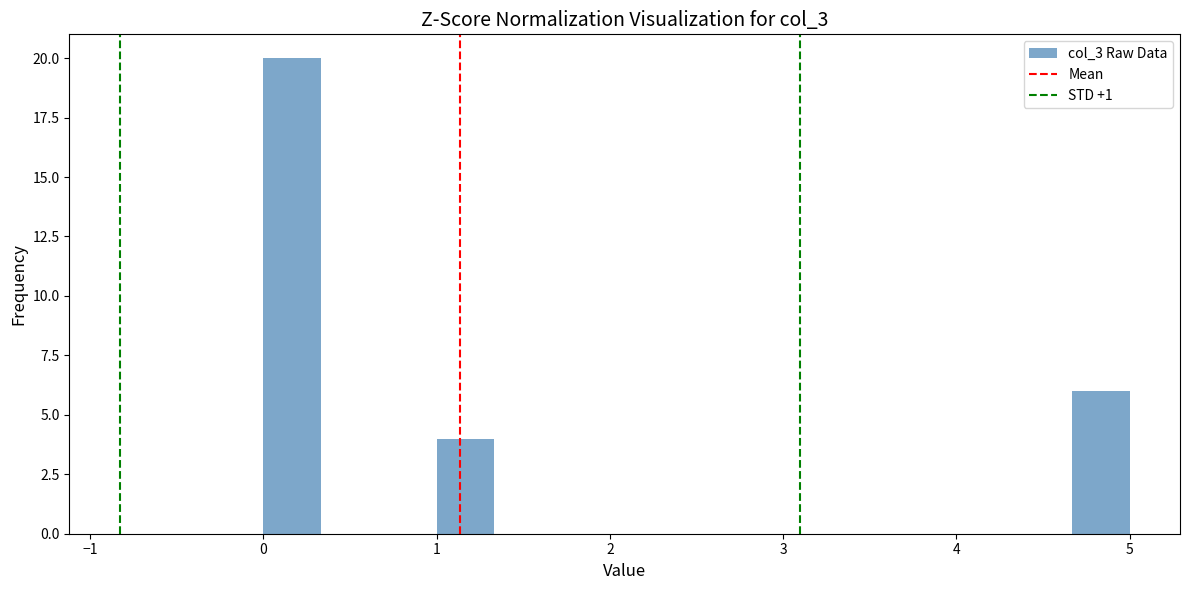

Read against the x-axis, roughly where is the centre of the tallest bar?

0.2